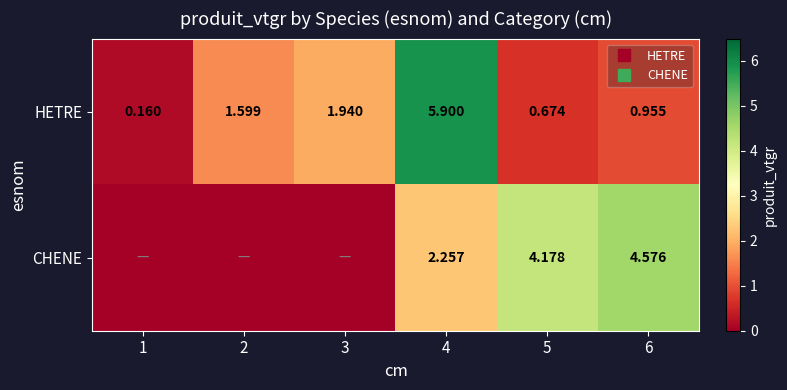

At which label is HETRE closest to 3?

3